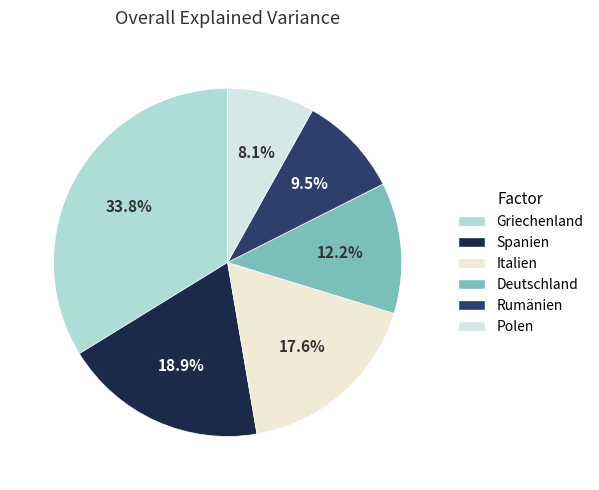

To the nearest percent, what is the combined percentage of Deutschland and Polen?

20%